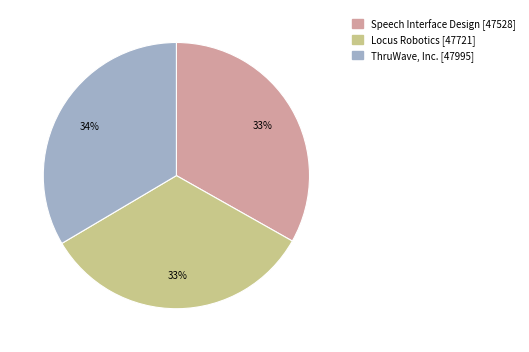

To the nearest percent, what percentage of the pie is ThruWave, Inc.?

34%